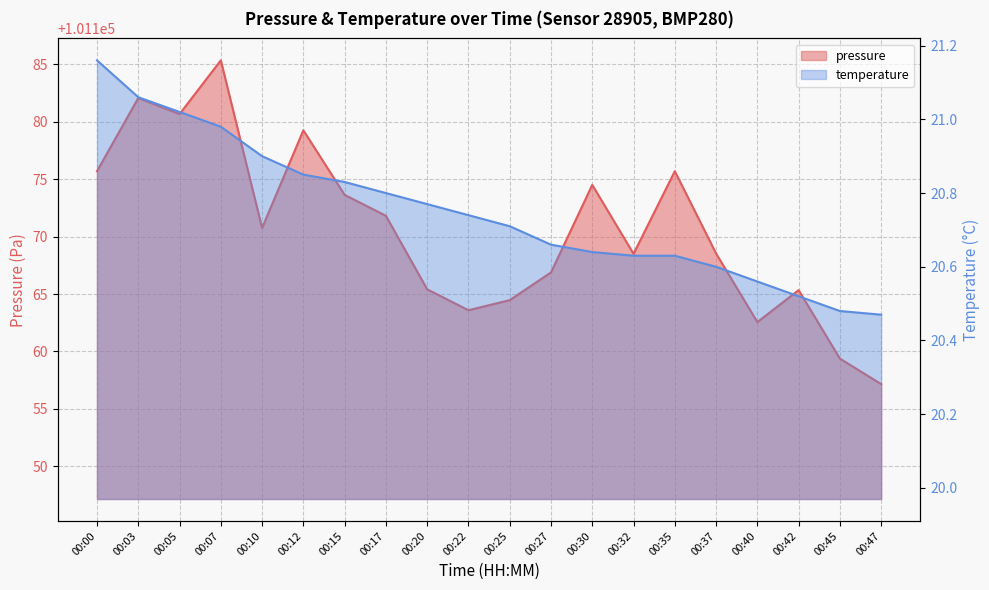

How many series are shown in this chart?

2